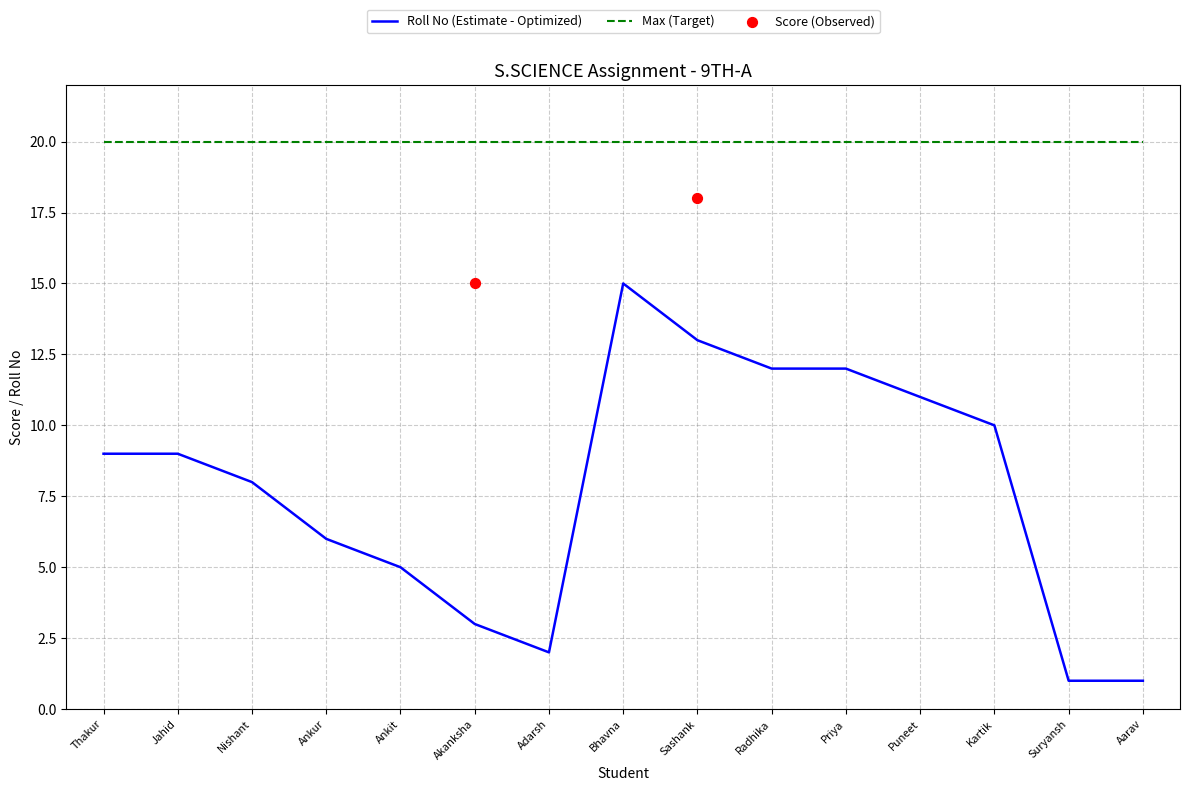

True or false: Roll No (Estimate - Optimized) and Max (Target) cross at least once.

False